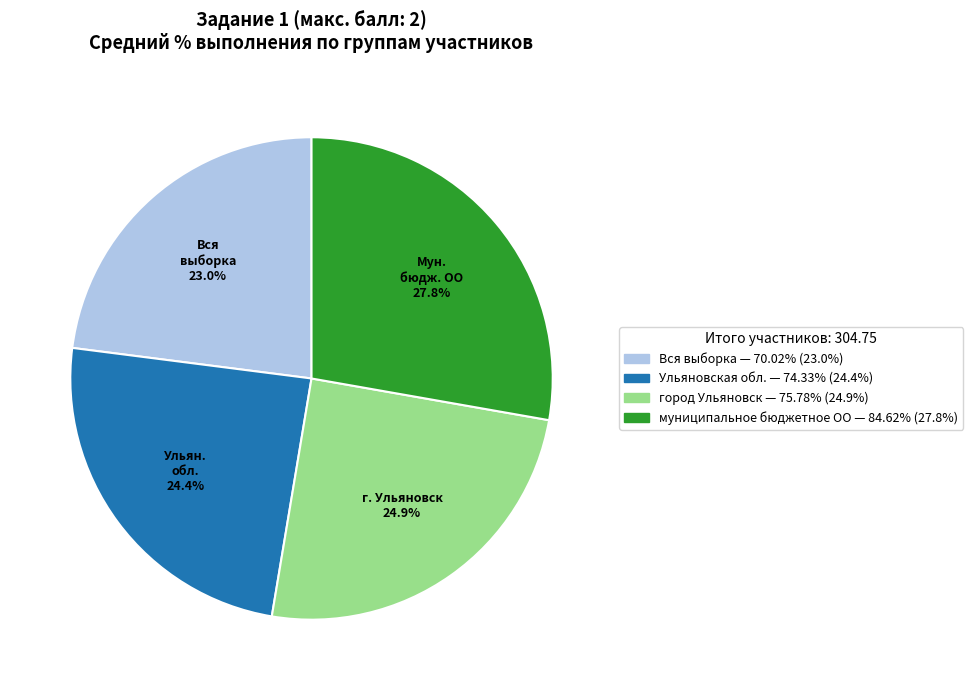

To the nearest percent, what is the difference between the город Ульяновск and Вся выборка slice percentages?

2%